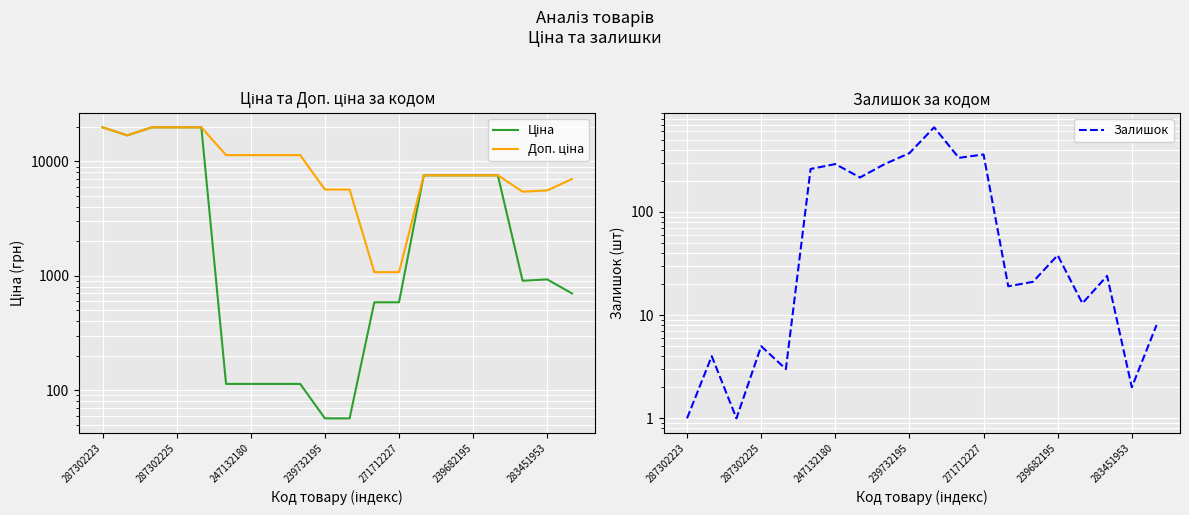

The Ціна series shows 200.5 at 239682195. True or false?

False